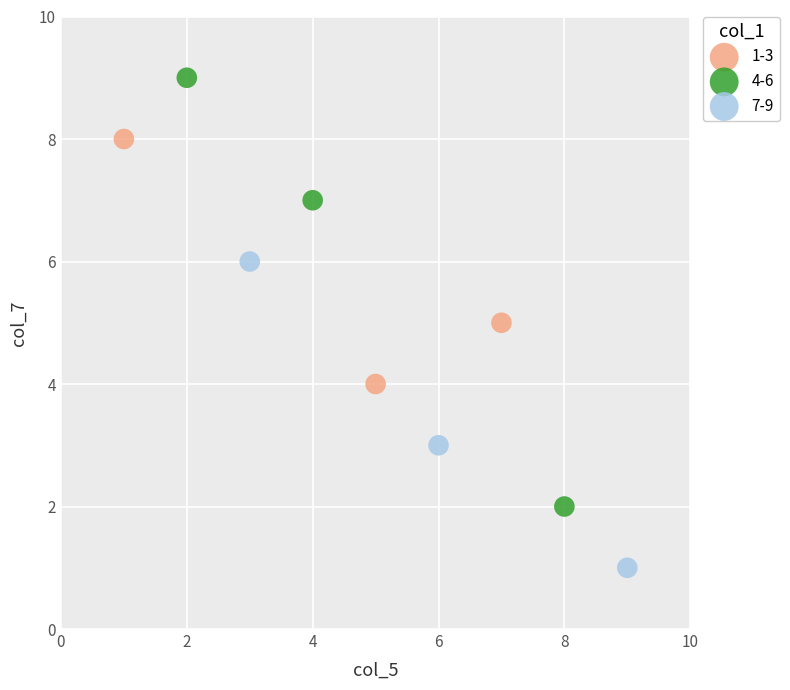

Which series reaches the minimum Y coordinate?

7-9